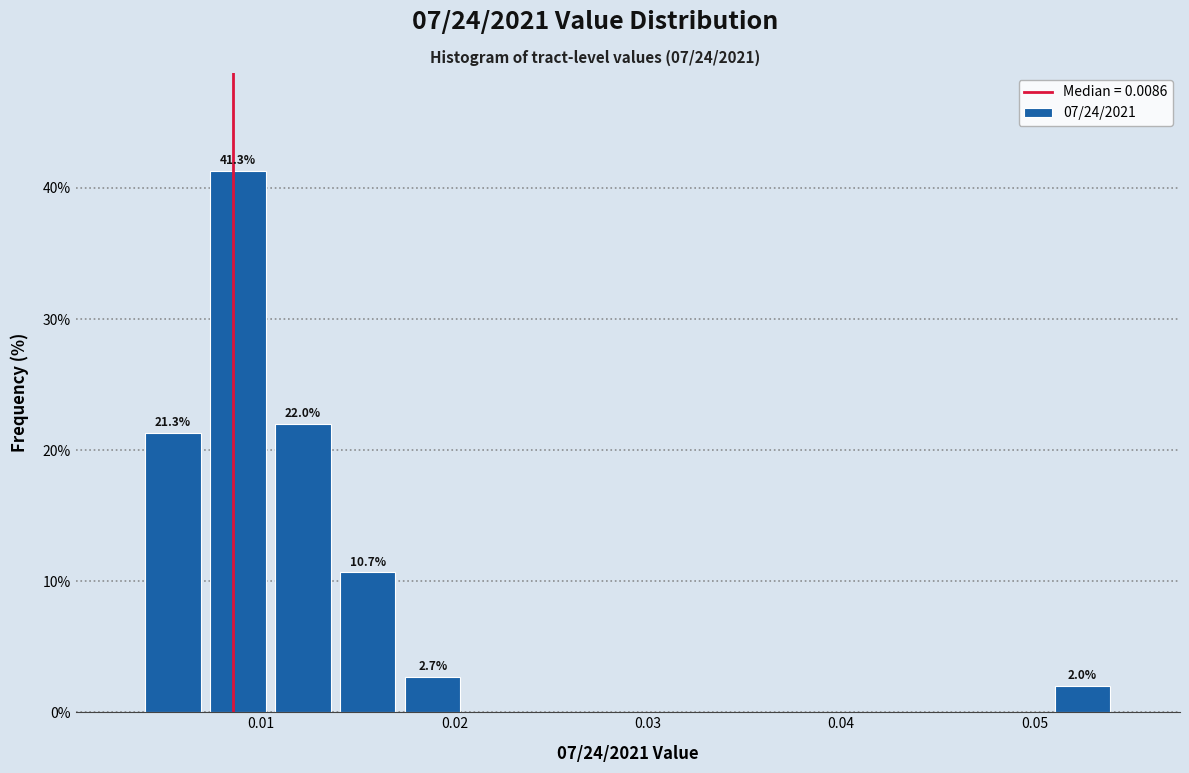

Read against the x-axis, roughly where is the centre of the tallest bar?

0.009